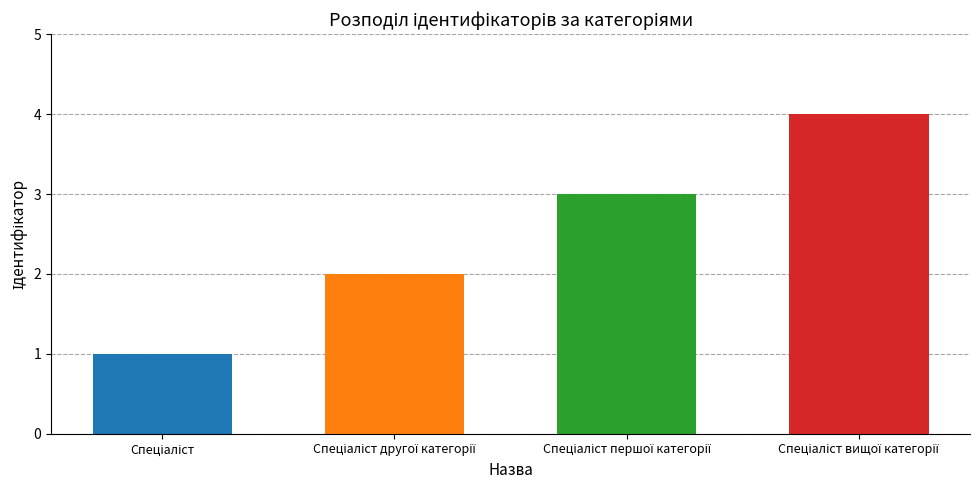

What is the approximate value at Спеціаліст вищої категорії?

4